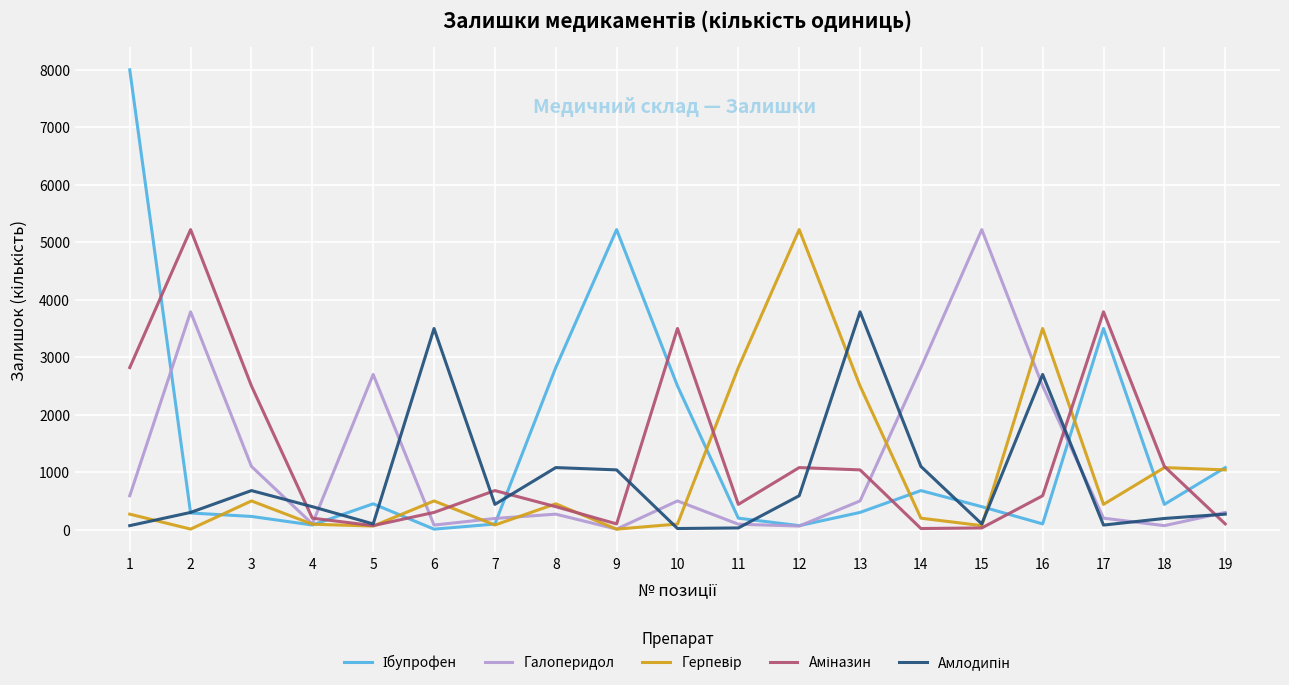

Is this an area chart (filled region under the line)?

No